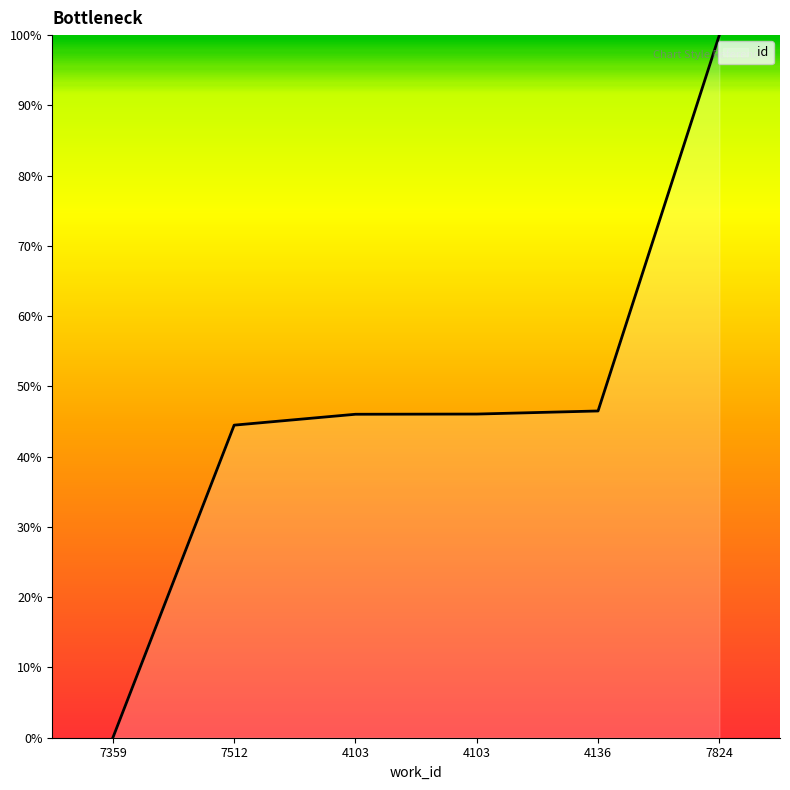

How many categories are shown in the chart?

6